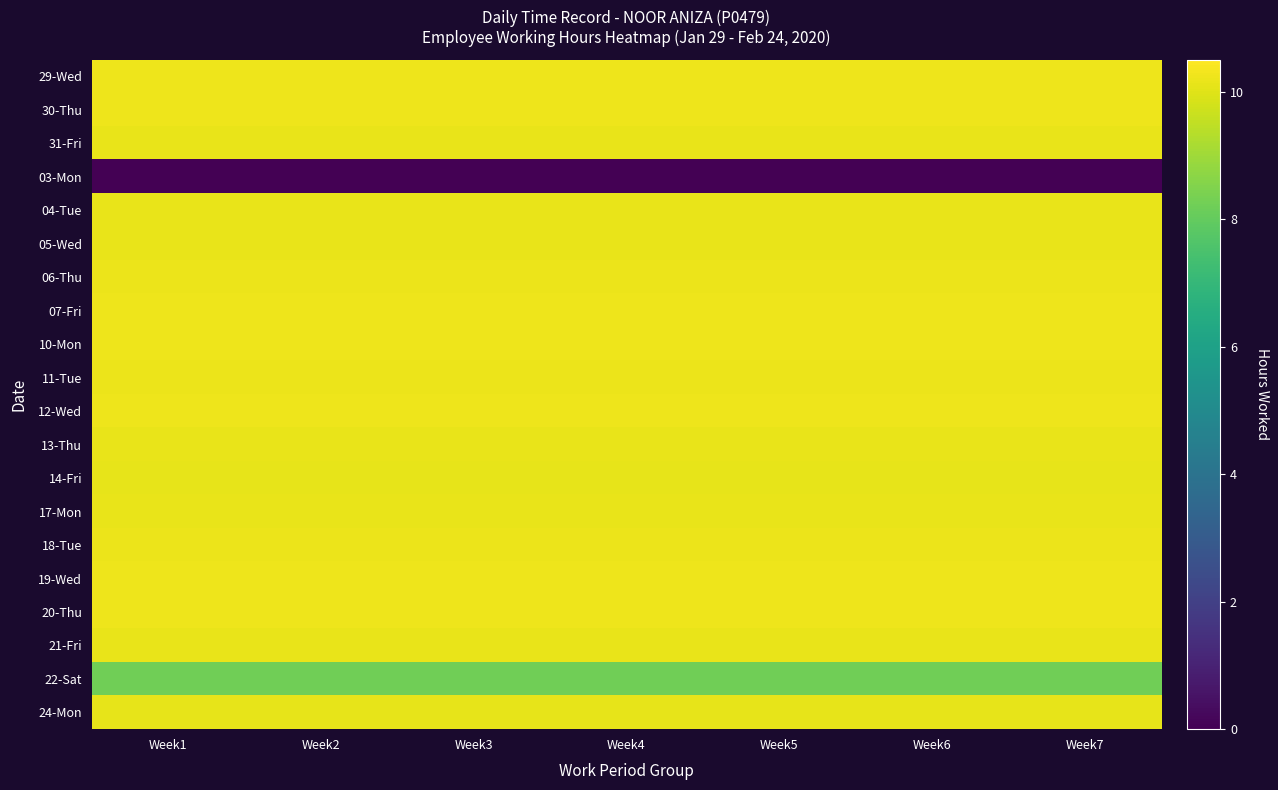

Reading left to right, list all the values displayed in this chart.

29-Wed: Week1=10.2	Week2=10.2	Week3=10.2	Week4=10.2	Week5=10.2	Week6=10.2	Week7=10.2
30-Thu: Week1=10.2	Week2=10.2	Week3=10.2	Week4=10.2	Week5=10.2	Week6=10.2	Week7=10.2
31-Fri: Week1=10.2	Week2=10.2	Week3=10.2	Week4=10.2	Week5=10.2	Week6=10.2	Week7=10.2
03-Mon: Week1=0.0	Week2=0.0	Week3=0.0	Week4=0.0	Week5=0.0	Week6=0.0	Week7=0.0
04-Tue: Week1=10.2	Week2=10.2	Week3=10.2	Week4=10.2	Week5=10.2	Week6=10.2	Week7=10.2
05-Wed: Week1=10.2	Week2=10.2	Week3=10.2	Week4=10.2	Week5=10.2	Week6=10.2	Week7=10.2
06-Thu: Week1=10.2	Week2=10.2	Week3=10.2	Week4=10.2	Week5=10.2	Week6=10.2	Week7=10.2
07-Fri: Week1=10.2	Week2=10.2	Week3=10.2	Week4=10.2	Week5=10.2	Week6=10.2	Week7=10.2
10-Mon: Week1=10.2	Week2=10.2	Week3=10.2	Week4=10.2	Week5=10.2	Week6=10.2	Week7=10.2
11-Tue: Week1=10.2	Week2=10.2	Week3=10.2	Week4=10.2	Week5=10.2	Week6=10.2	Week7=10.2
12-Wed: Week1=10.2	Week2=10.2	Week3=10.2	Week4=10.2	Week5=10.2	Week6=10.2	Week7=10.2
13-Thu: Week1=10.2	Week2=10.2	Week3=10.2	Week4=10.2	Week5=10.2	Week6=10.2	Week7=10.2
14-Fri: Week1=10.1	Week2=10.1	Week3=10.1	Week4=10.1	Week5=10.1	Week6=10.1	Week7=10.1
17-Mon: Week1=10.2	Week2=10.2	Week3=10.2	Week4=10.2	Week5=10.2	Week6=10.2	Week7=10.2
18-Tue: Week1=10.2	Week2=10.2	Week3=10.2	Week4=10.2	Week5=10.2	Week6=10.2	Week7=10.2
19-Wed: Week1=10.2	Week2=10.2	Week3=10.2	Week4=10.2	Week5=10.2	Week6=10.2	Week7=10.2
20-Thu: Week1=10.2	Week2=10.2	Week3=10.2	Week4=10.2	Week5=10.2	Week6=10.2	Week7=10.2
21-Fri: Week1=10.2	Week2=10.2	Week3=10.2	Week4=10.2	Week5=10.2	Week6=10.2	Week7=10.2
22-Sat: Week1=8.2	Week2=8.2	Week3=8.2	Week4=8.2	Week5=8.2	Week6=8.2	Week7=8.2
24-Mon: Week1=10.1	Week2=10.1	Week3=10.1	Week4=10.1	Week5=10.1	Week6=10.1	Week7=10.1